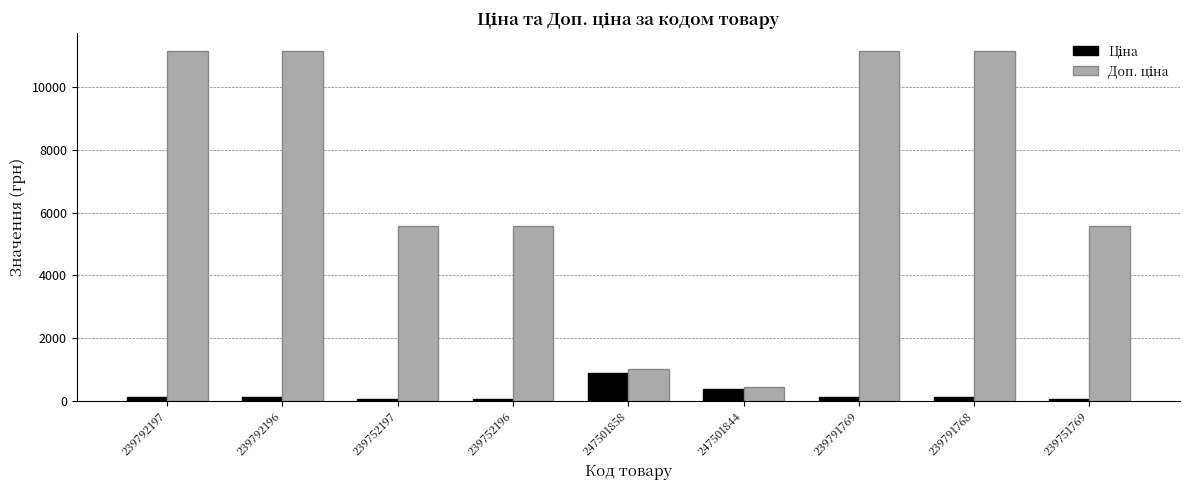

At how many categories does at least one series exceed 6248?

4